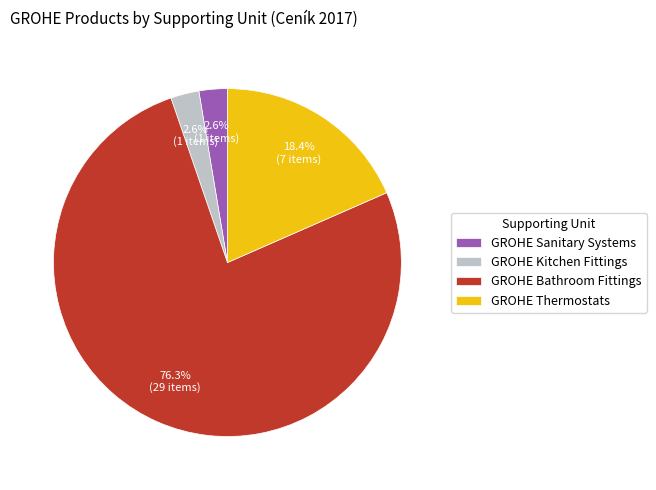

What is the largest slice in the pie chart?

GROHE Bathroom Fittings